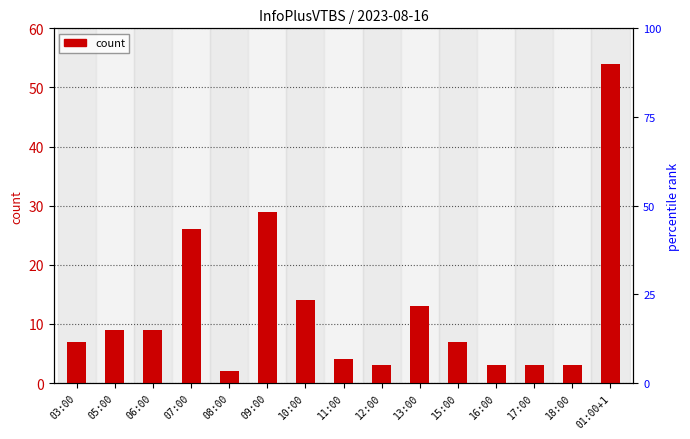

What is the sum of all values?

186